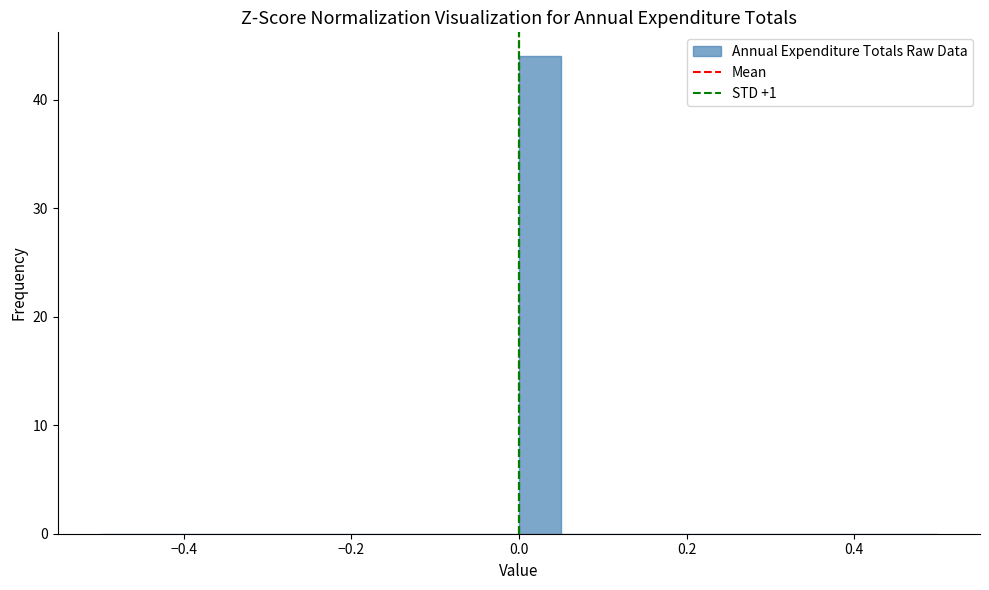

Around what value on the x-axis is the tallest bar? Give the approximate position of its centre, as read against the axis.

0.02